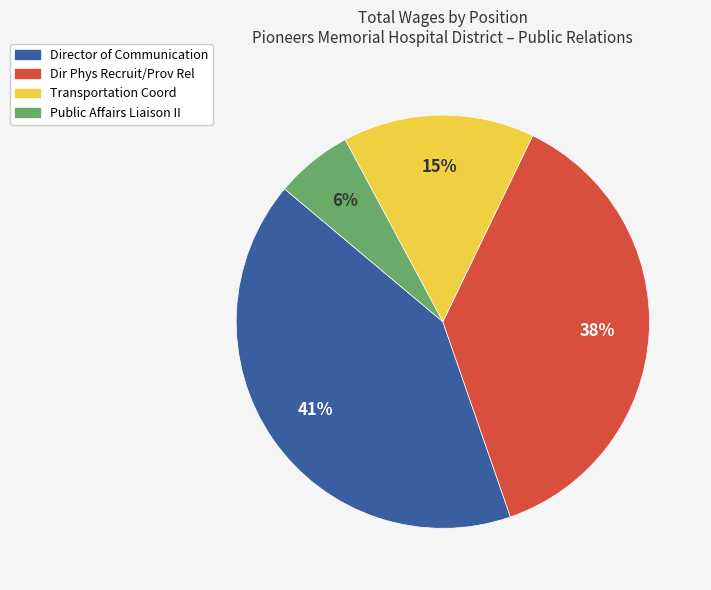

To the nearest percent, what is the average slice percentage?

25%